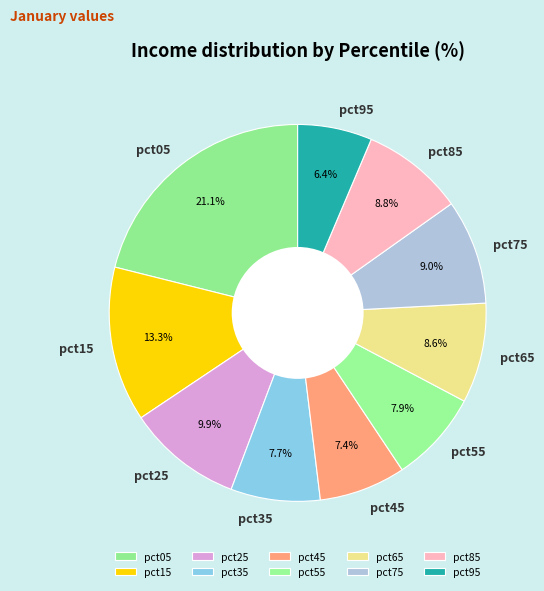

Which category has the biggest portion of the pie?

pct05